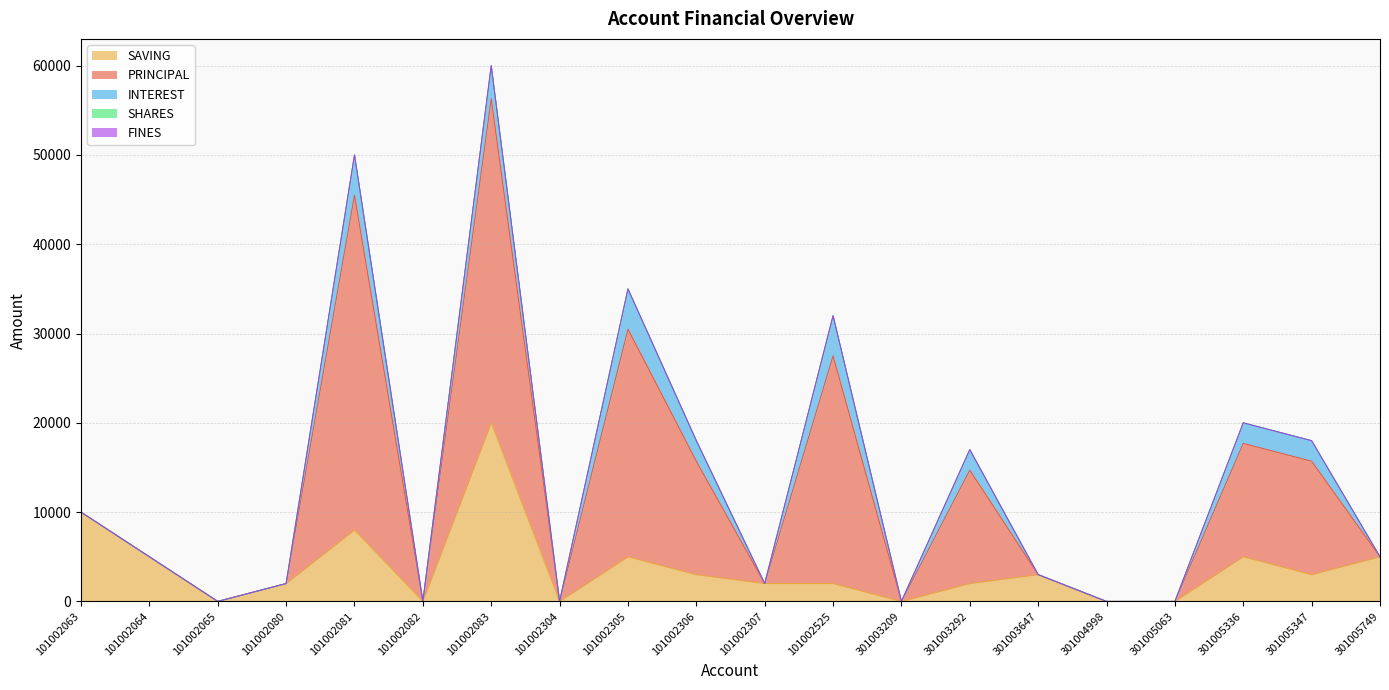

Rank the series at 101002307 from highest to lowest value.

SAVING, PRINCIPAL, INTEREST, SHARES, FINES